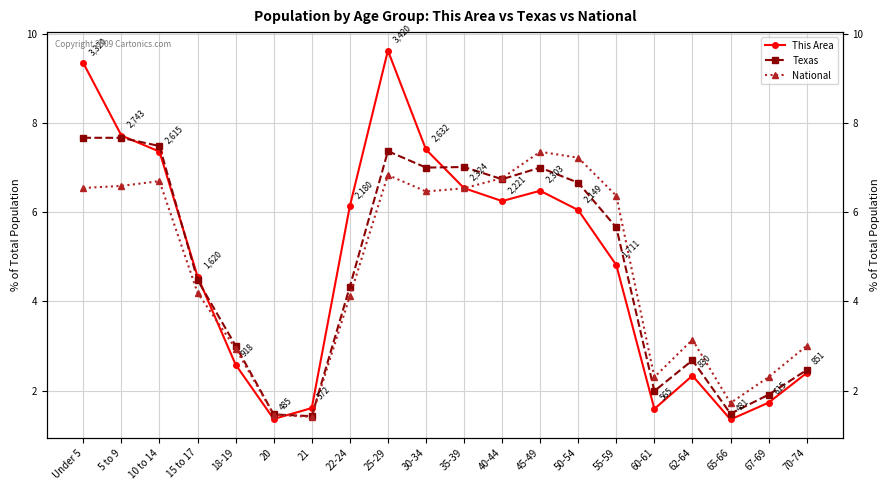

What is the total value across all series at 65-66?

4.6